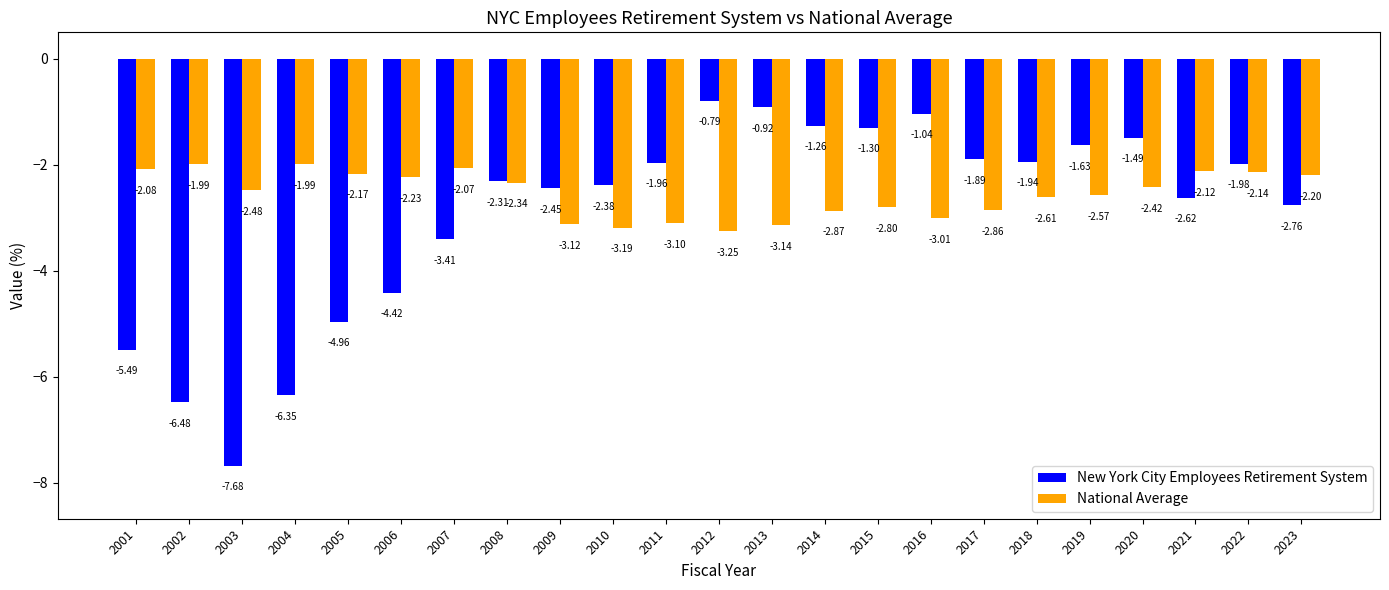

At which label is National Average closest to -2?

2002